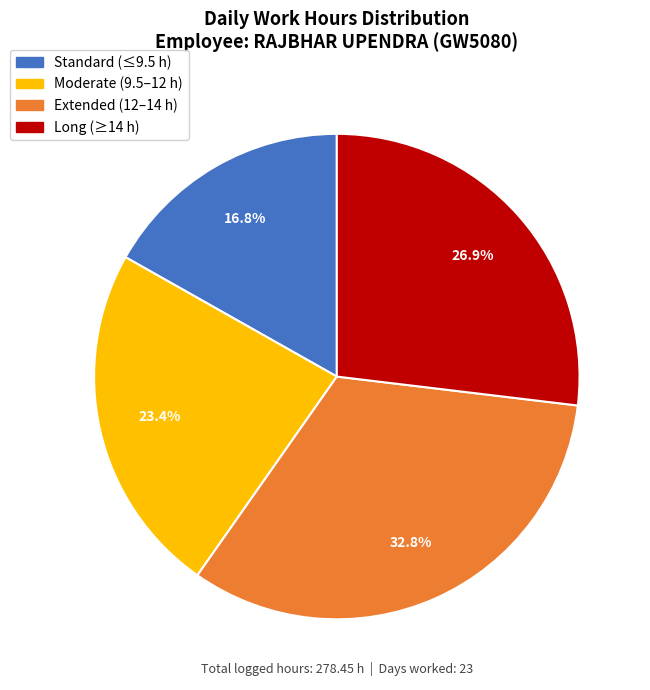

Is there any slice that represents more than half of the pie?

No